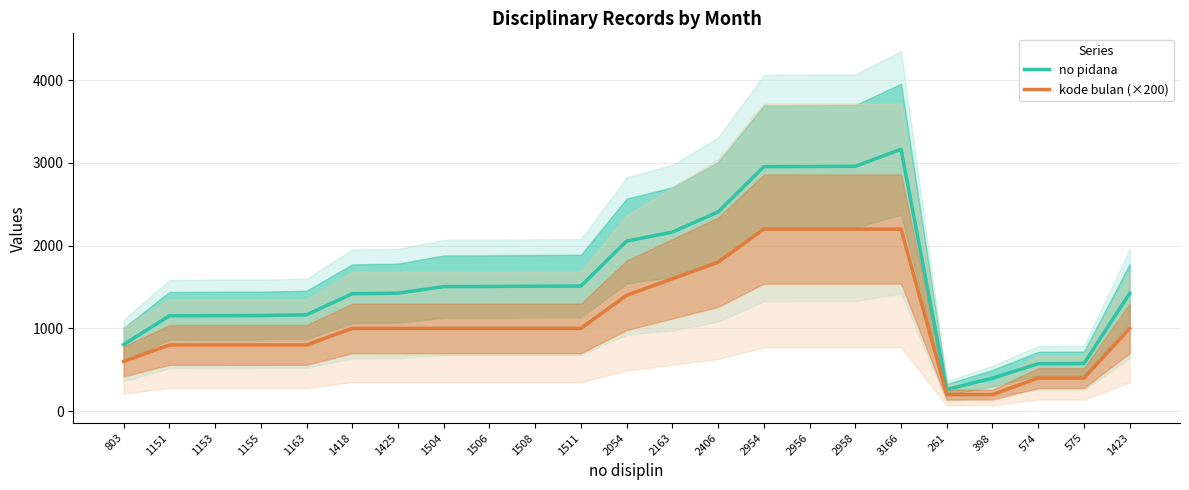

What is the minimum value for no pidana?

262